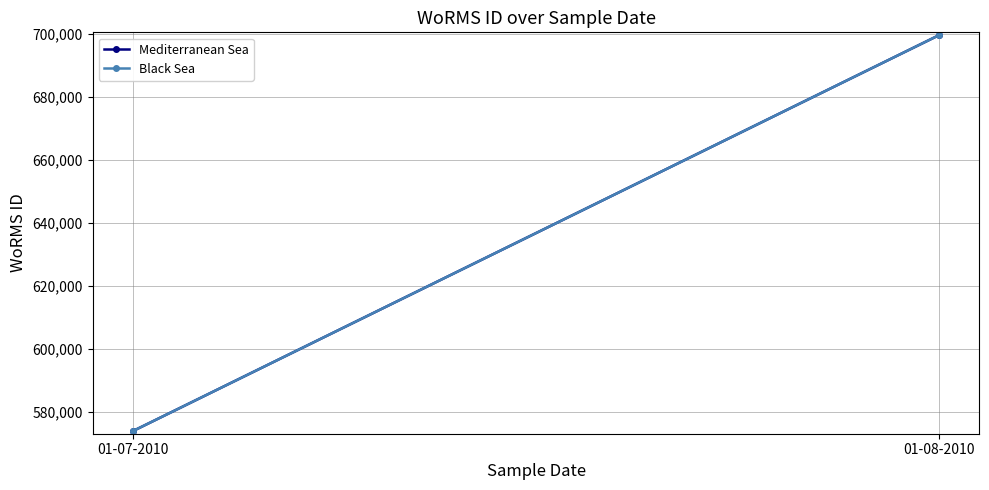

Which series has the largest total across all categories?

Mediterranean Sea